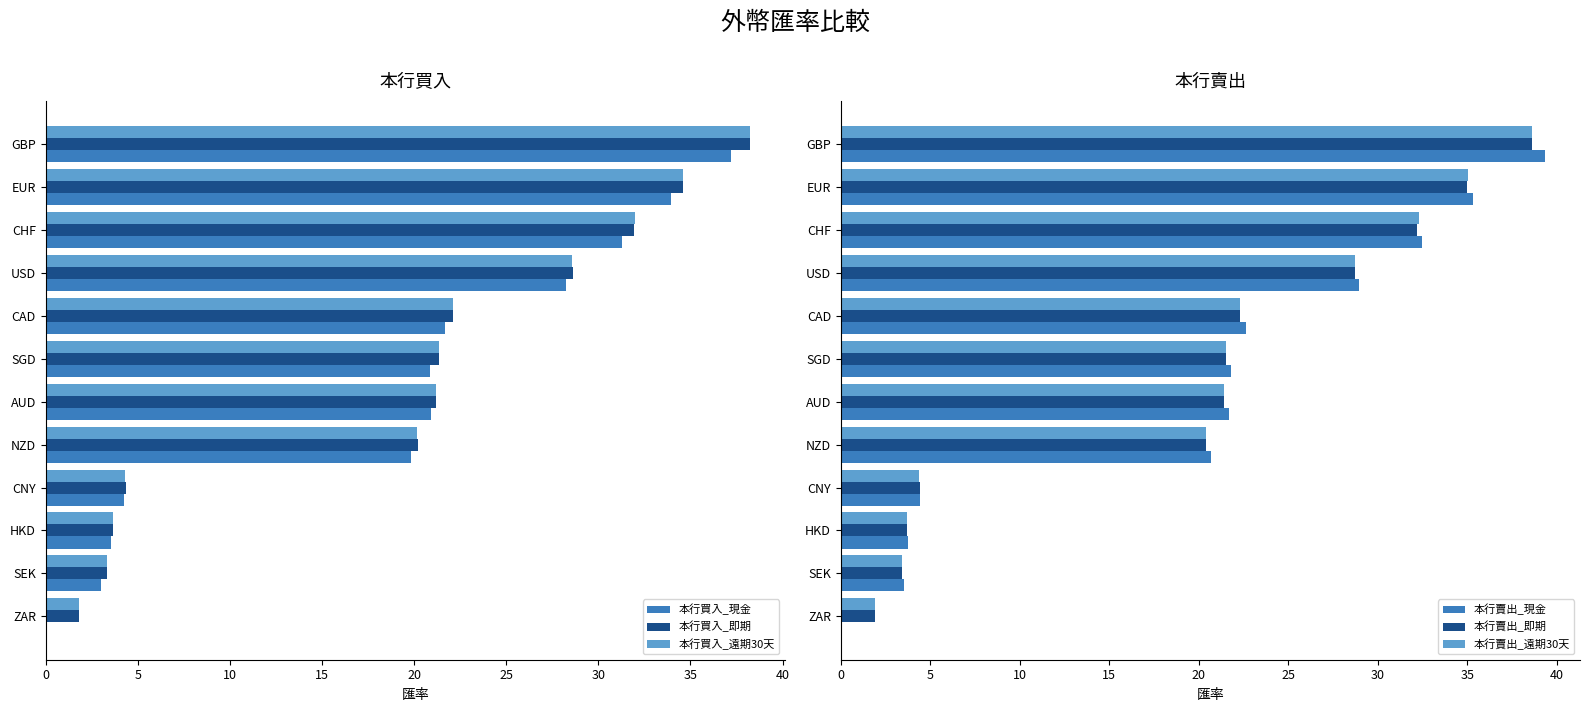

Which series has the widest spread of values?

本行賣出_現金